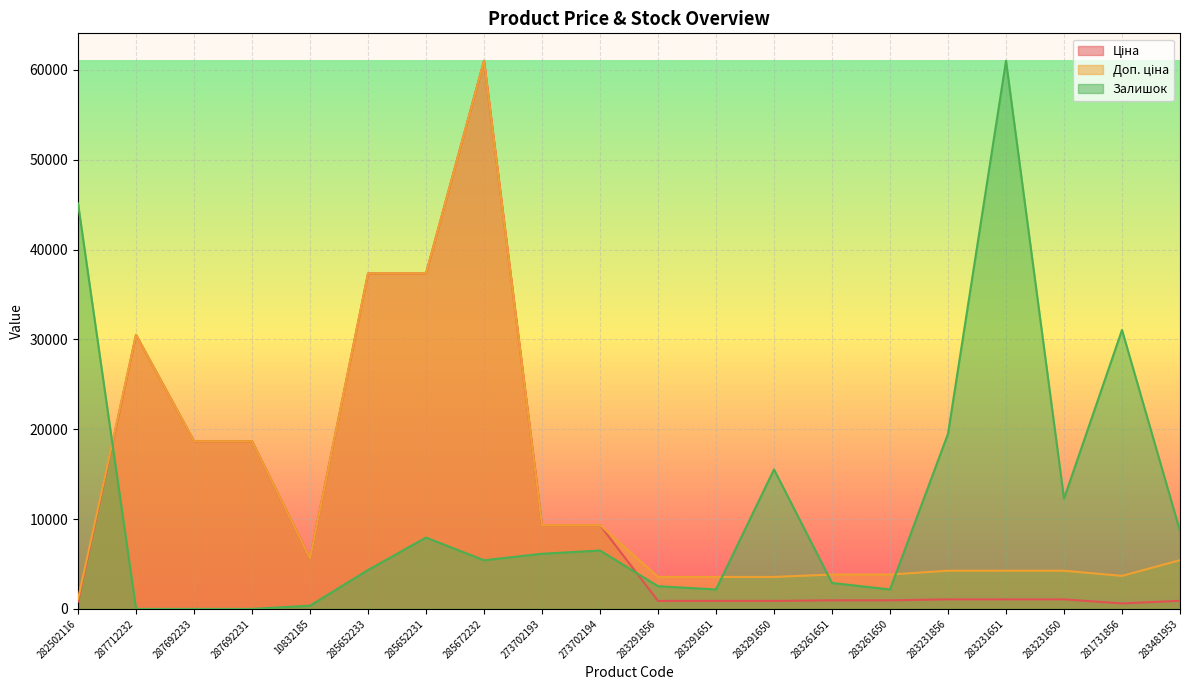

List the series in order of their peak value, highest first.

Ціна, Доп. ціна, Залишок